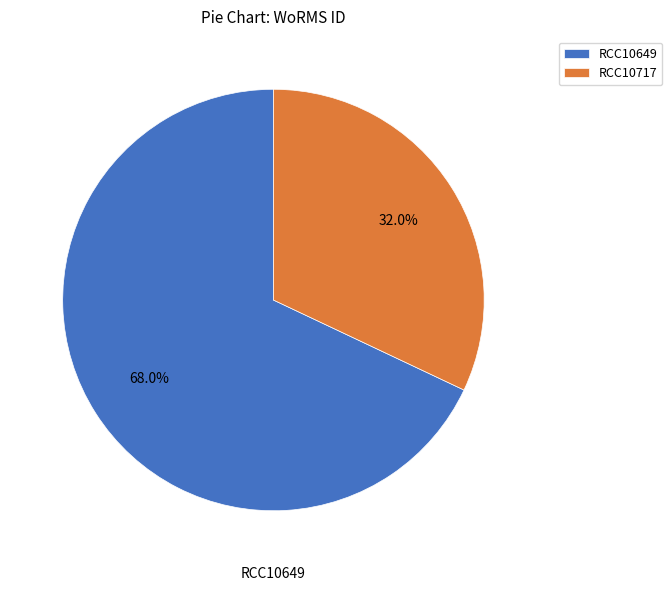

To the nearest percent, what is the difference between the RCC10649 and RCC10717 slice percentages?

36%